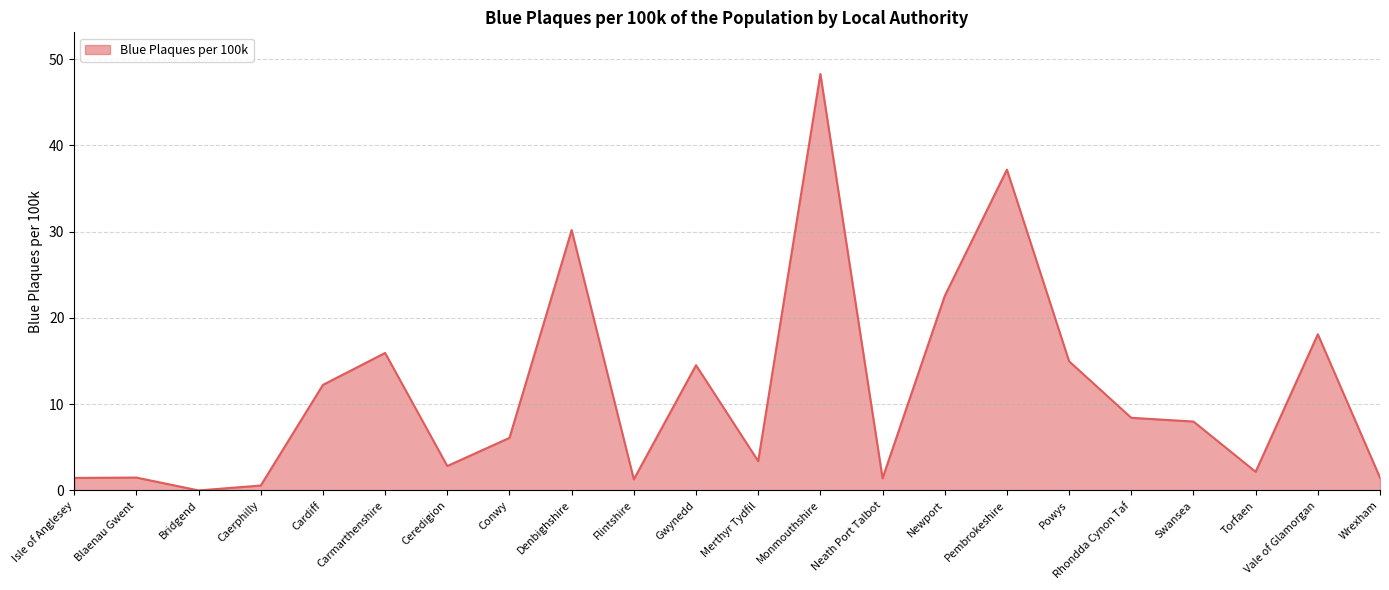

What is the difference between the values at Ceredigion and Newport?

19.7